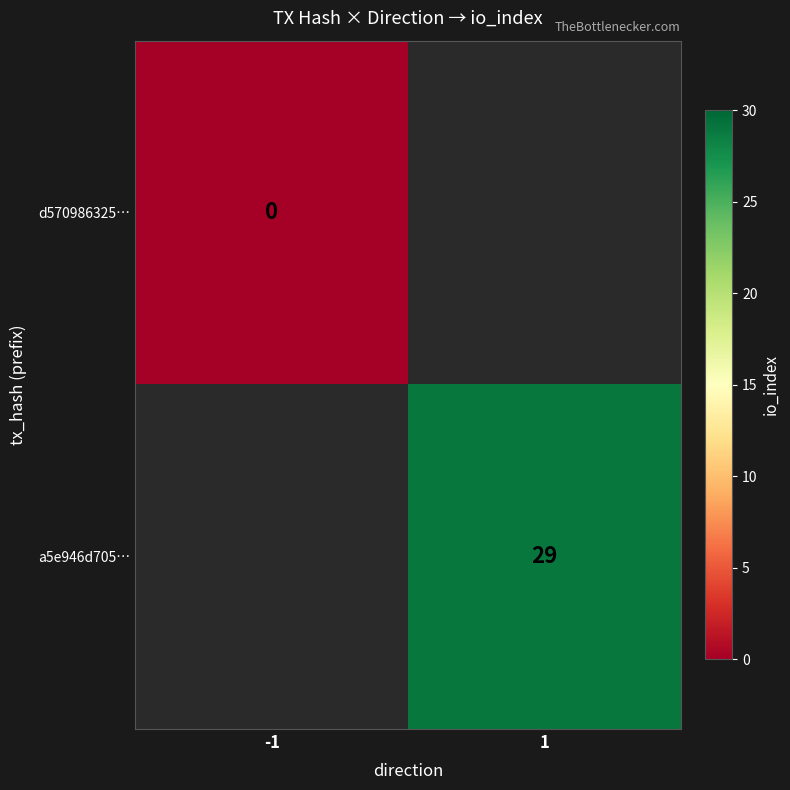

Which category has the lowest value across all series?

-1